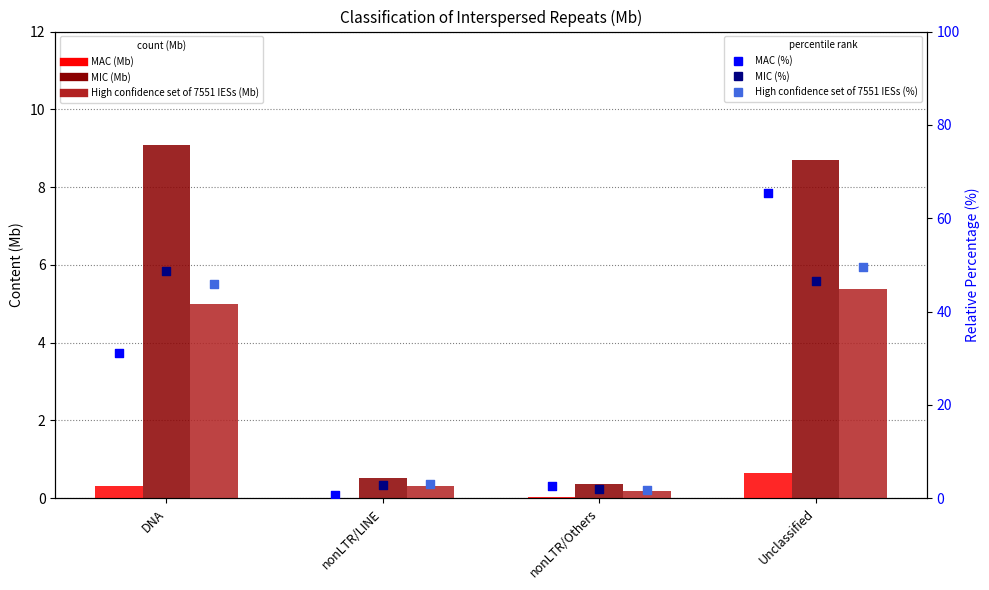

At how many categories does at least one series exceed 6?

2